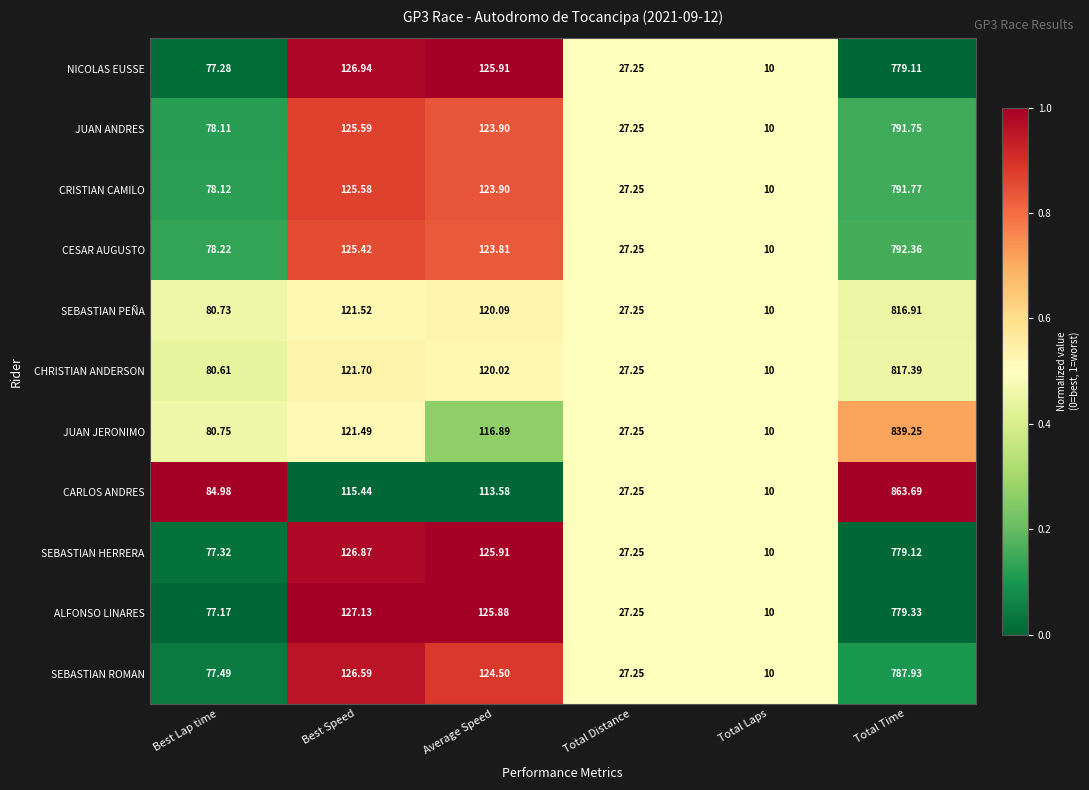

At Best Lap time, list the series in order from smallest to largest.

ALFONSO LINARES, NICOLAS EUSSE, SEBASTIAN HERRERA, SEBASTIAN ROMAN, JUAN ANDRES, CRISTIAN CAMILO, CESAR AUGUSTO, CHRISTIAN ANDERSON, SEBASTIAN PEÑA, JUAN JERONIMO, CARLOS ANDRES